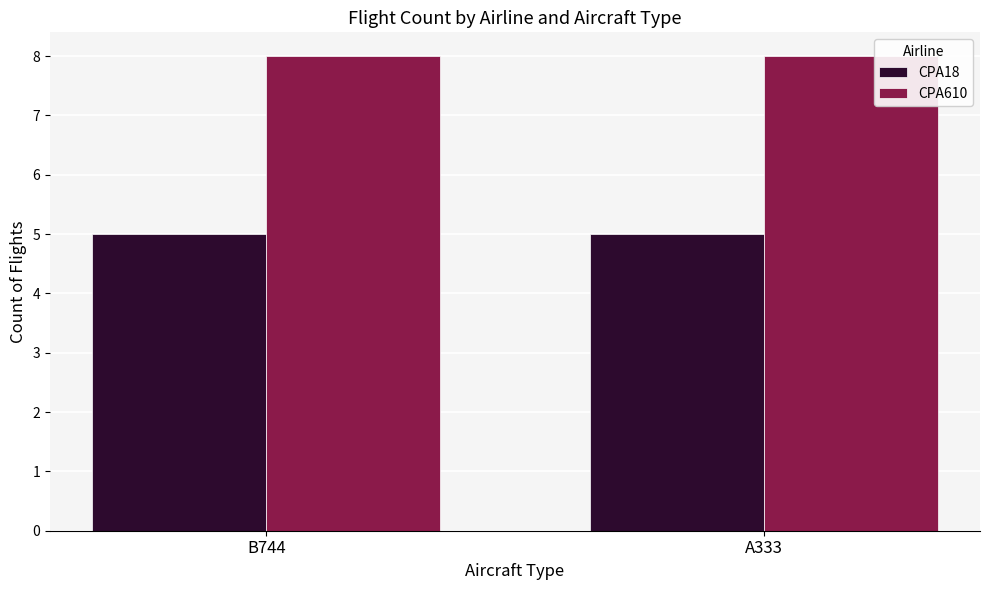

What is the minimum value shown in the chart?

5